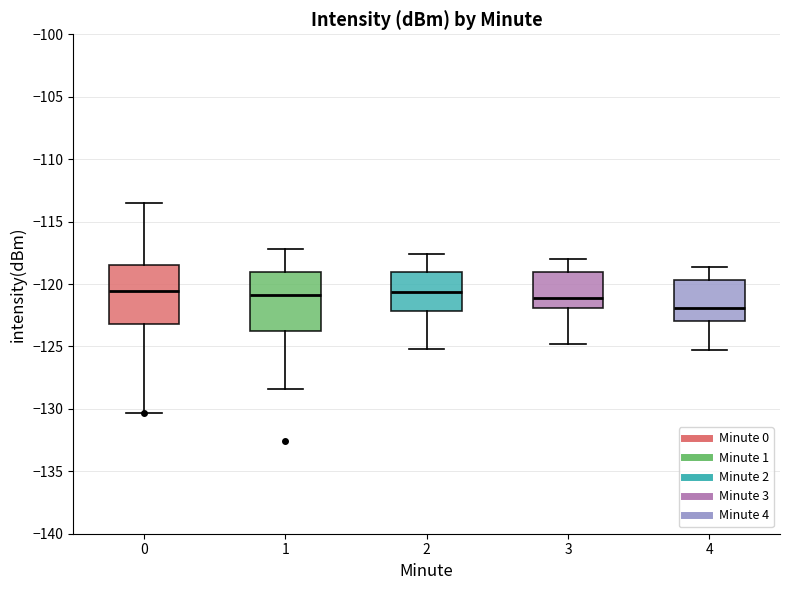

Reading left to right, transcribe this box plot: for each box, give where its median line is, the range the box spans, and where its two whiskers end, as read against the y-axis. The values are not printed on the chart, so give them approximately, as read against the axis.

0: median -120.5, box -123.0 to -118.5, whiskers -130.5 to -113.5
1: median -121.0, box -124.0 to -119.0, whiskers -128.5 to -117.0
2: median -120.5, box -122.0 to -119.0, whiskers -125.0 to -117.5
3: median -121.0, box -122.0 to -119.0, whiskers -125.0 to -118.0
4: median -122.0, box -123.0 to -119.5, whiskers -125.5 to -118.5